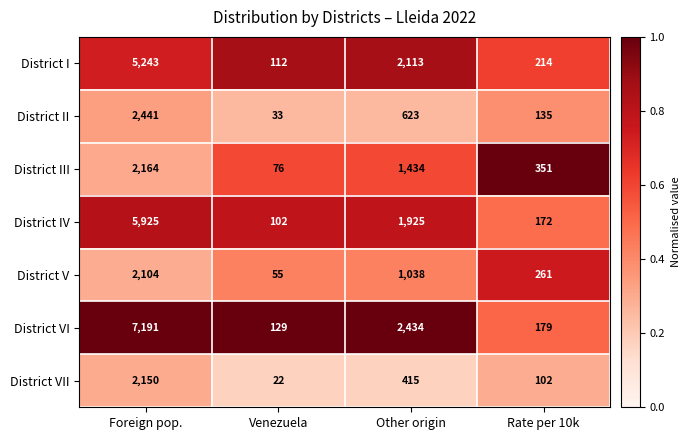

What is the difference between the second highest and second lowest values in the District VI series?

2255